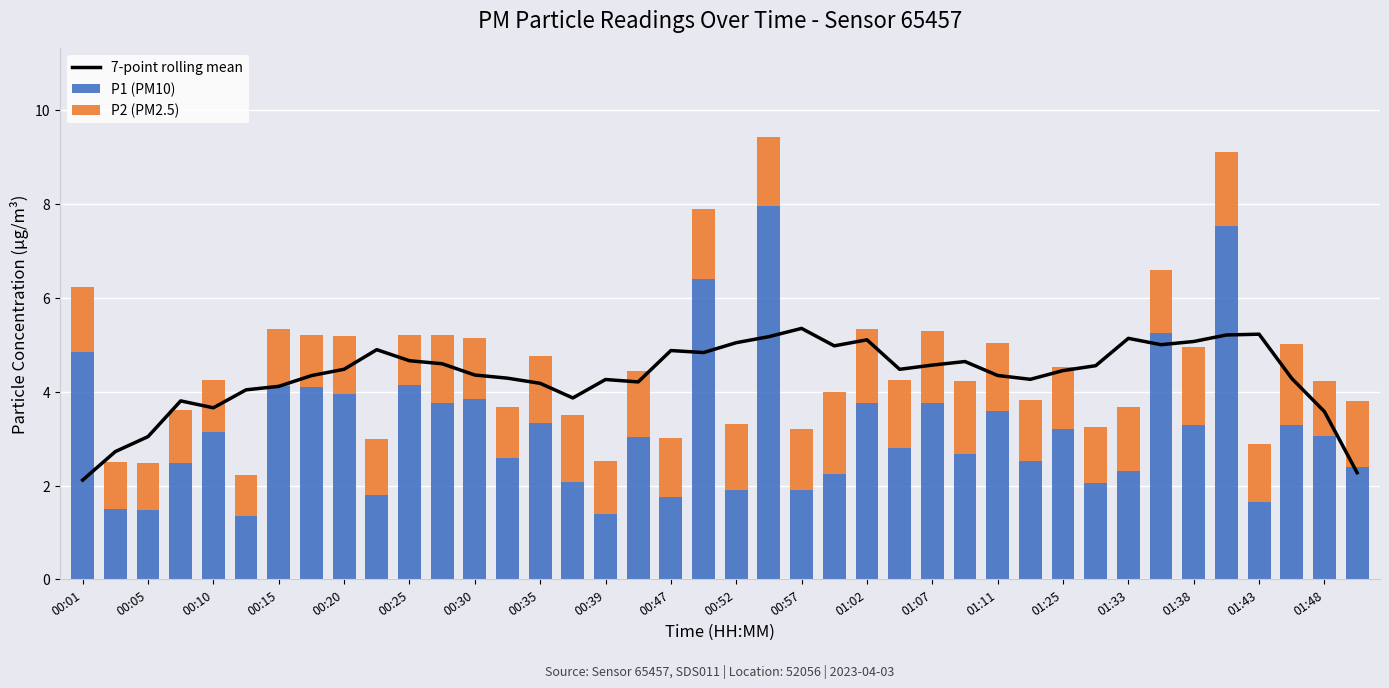

What is the maximum value for P1 (PM10)?

8.0